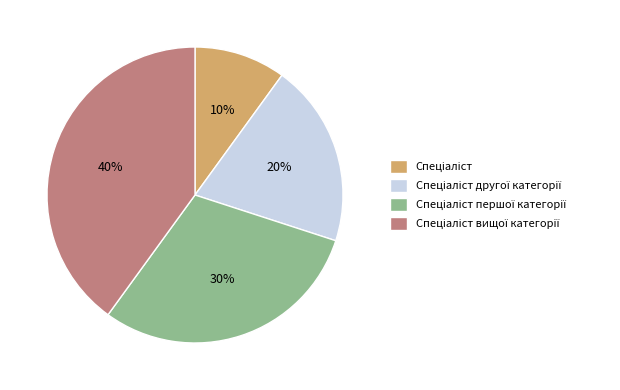

Is there a majority slice in this chart?

No